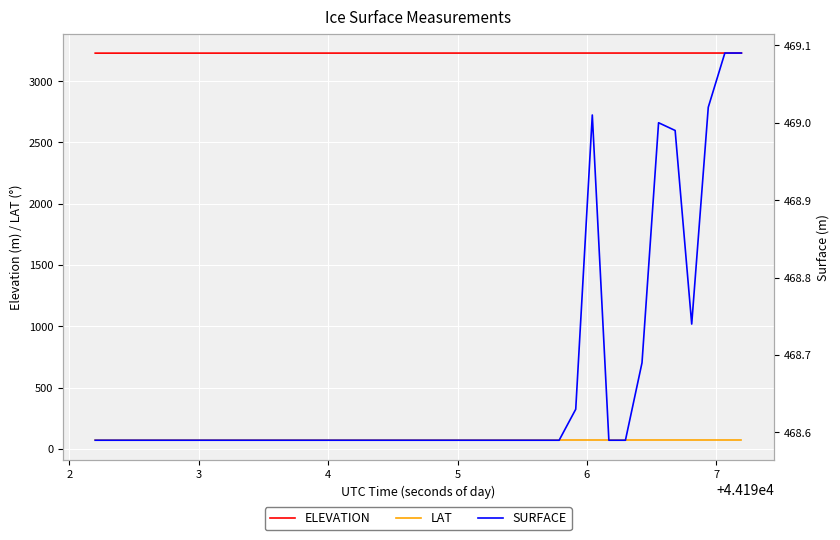

Reading left to right, extract all data points from this chart.

ELEVATION: 3228.7	3228.7	3228.8	3228.8	3228.8	3228.8	3228.8	3228.8	3228.9	3228.9	3228.9	3228.9	3228.9	3229.0	3229.0	3229.0	3229.0	3229.1	3229.1	3229.1	3229.1	3229.2	3229.2	3229.2	3229.2	3229.2	3229.3	3229.3	3229.3	3229.3	3229.3	3229.4	3229.4	3229.4	3229.4	3229.4	3229.5	3229.5	3229.5	3229.5
LAT: 69.9	69.9	69.9	69.9	69.9	69.9	69.9	69.9	69.9	69.9	69.9	69.9	69.9	69.9	69.9	69.9	69.9	69.9	69.9	69.9	69.9	69.9	69.9	69.9	69.9	69.9	69.9	69.9	69.9	69.9	69.9	69.9	69.9	69.9	69.9	69.9	69.9	69.9	69.9	69.9
SURFACE: 468.6	468.6	468.6	468.6	468.6	468.6	468.6	468.6	468.6	468.6	468.6	468.6	468.6	468.6	468.6	468.6	468.6	468.6	468.6	468.6	468.6	468.6	468.6	468.6	468.6	468.6	468.6	468.6	468.6	468.6	469.0	468.6	468.6	468.7	469.0	469.0	468.7	469.0	469.1	469.1